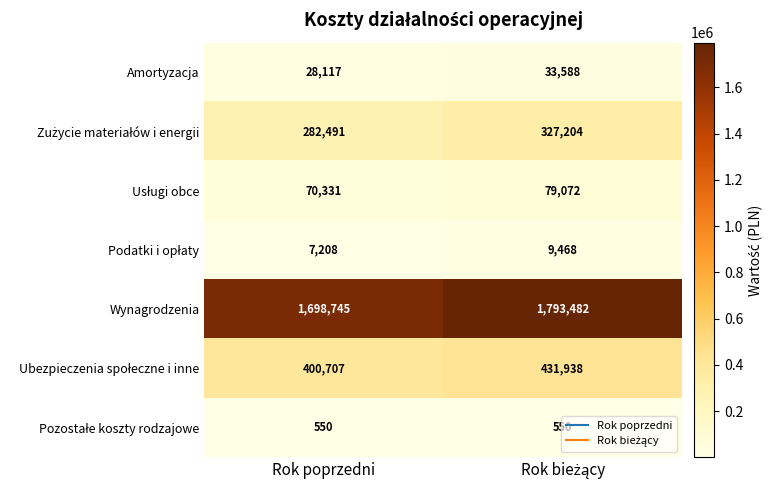

The value of Wynagrodzenia at Rok poprzedni is 1698745. True or false?

True